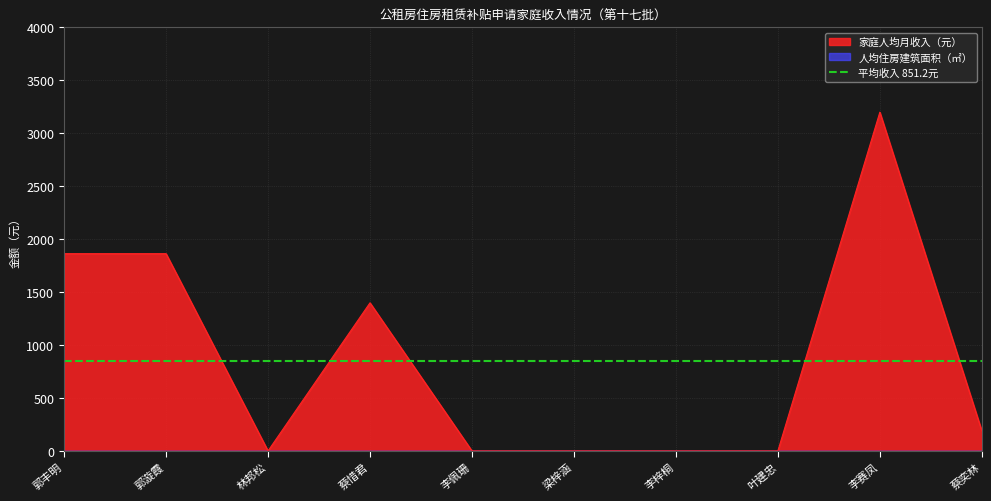

Where is the first local maximum?

蔡惜君